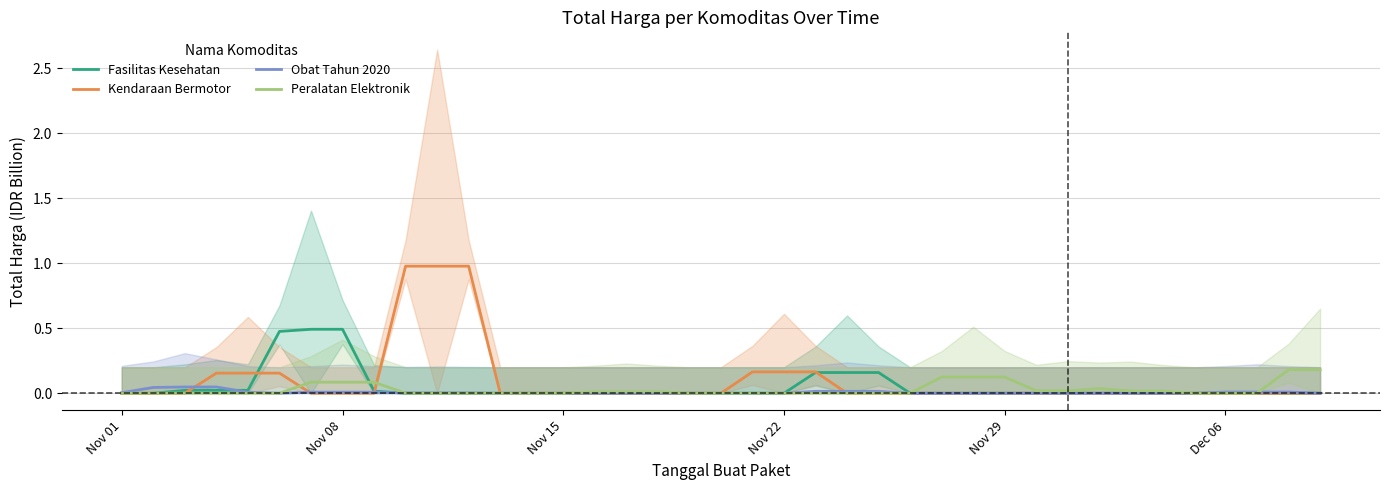

Which series has the widest spread of values?

Kendaraan Bermotor